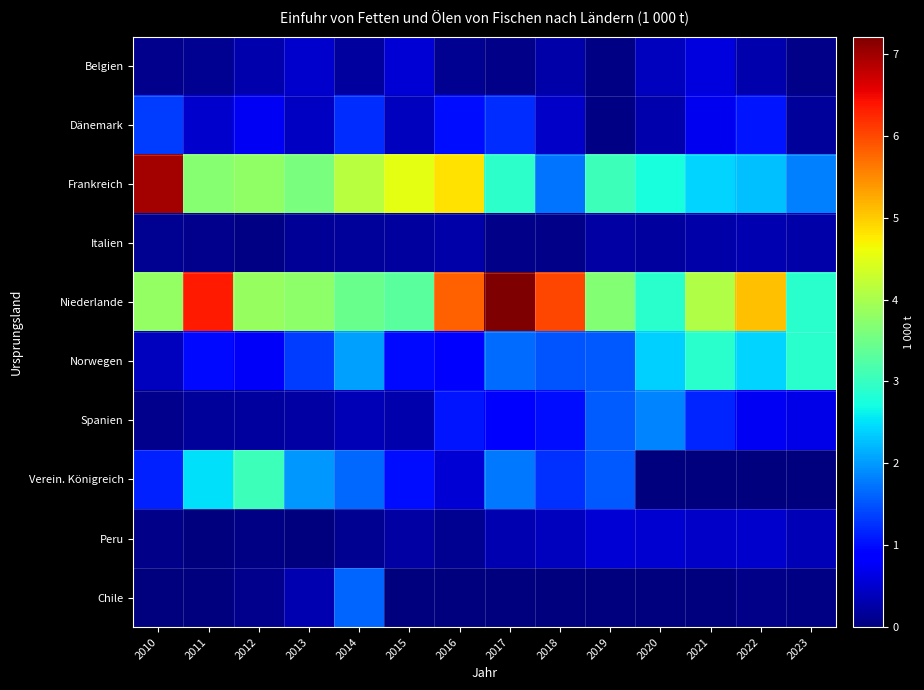

Which series has the largest range (max minus min)?

Frankreich